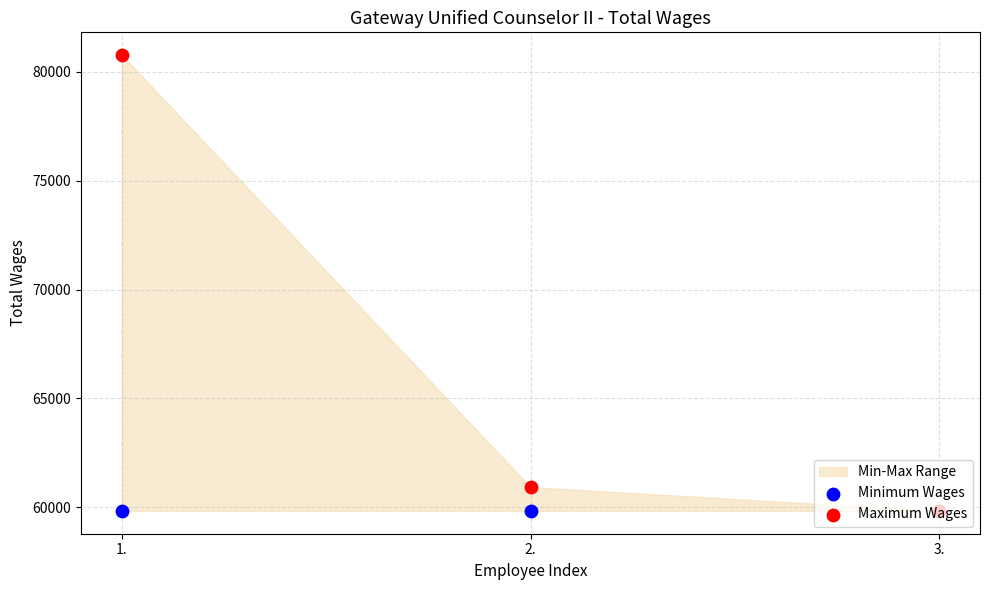

At which category is the sum across all series the highest?

1.